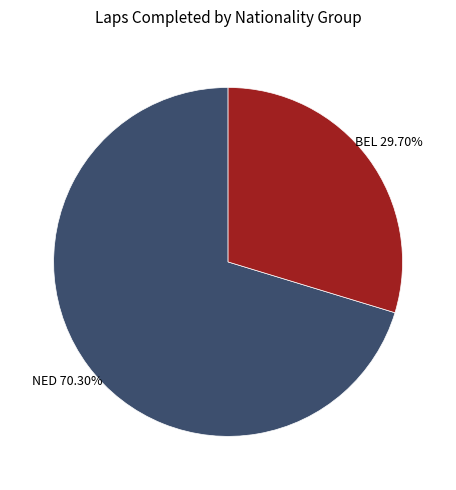

Is there a majority slice in this chart?

Yes